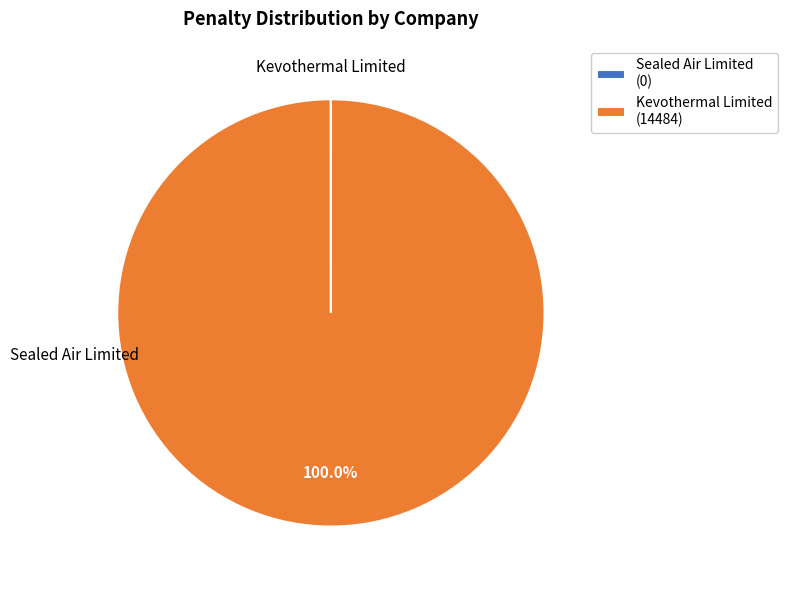

Is there a majority slice in this chart?

Yes